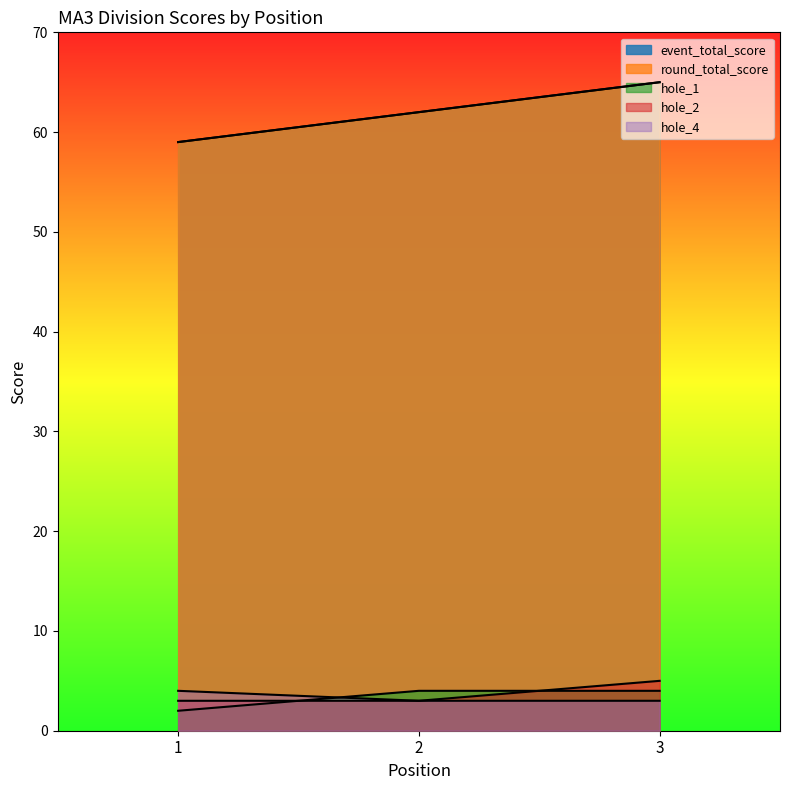

How many lines are shown in the chart?

5